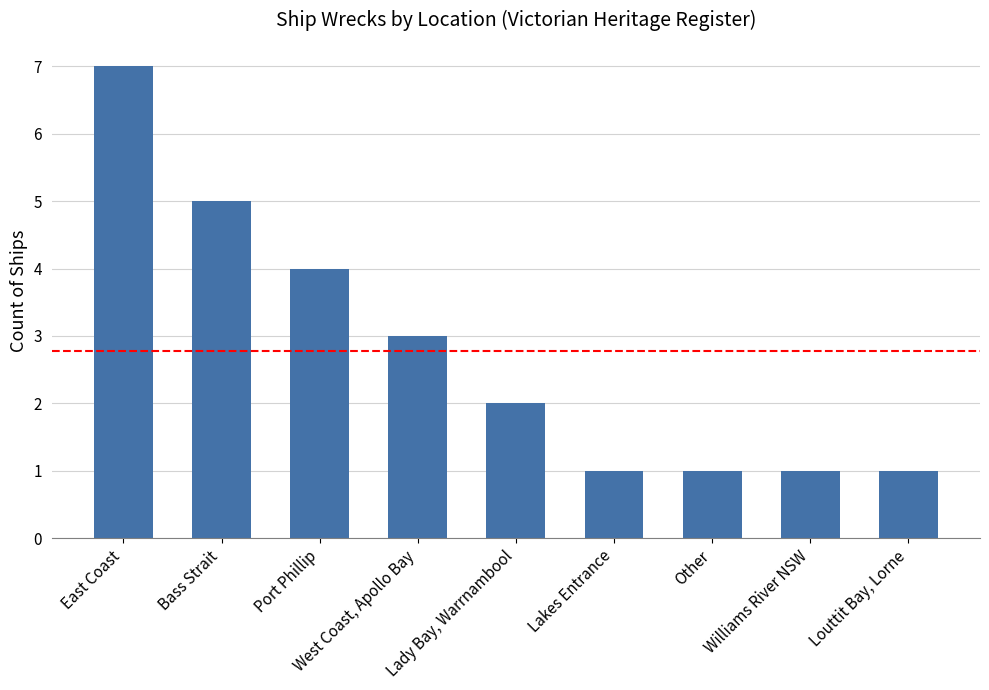

Reading left to right, transcribe all the data shown in this chart.

East Coast=7	Bass Strait=5	Port Phillip=4	West Coast, Apollo Bay=3	Lady Bay, Warrnambool=2	Lakes Entrance=1	Other=1	Williams River NSW=1	Louttit Bay, Lorne=1